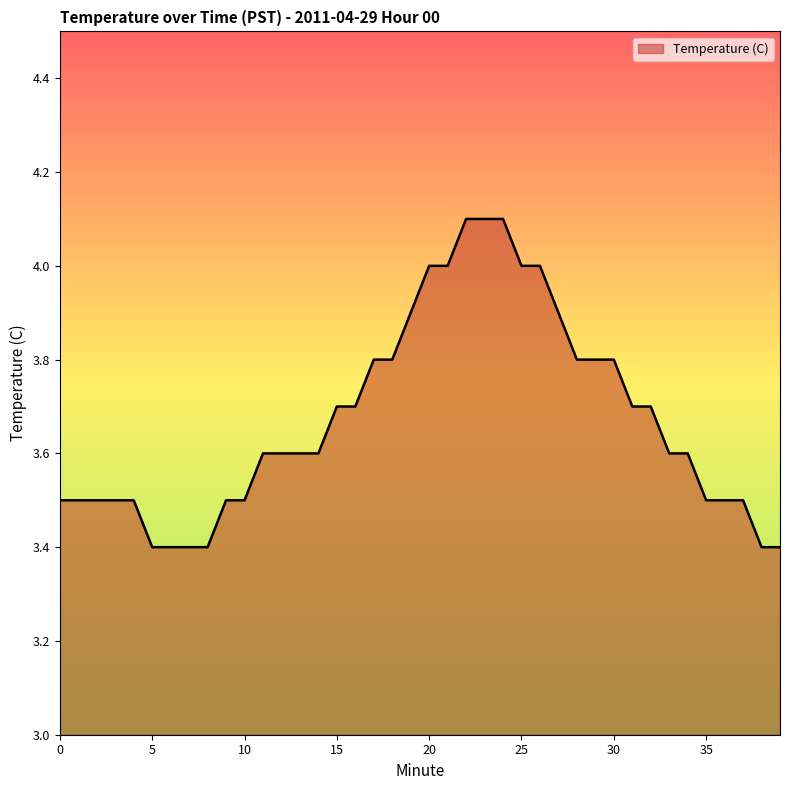

What is the difference between the maximum and minimum values?

0.7